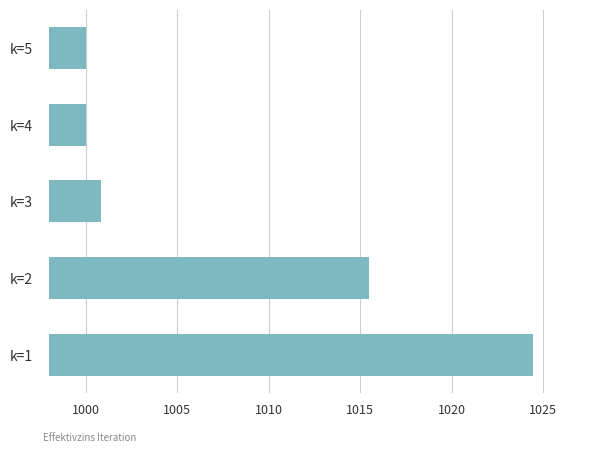

What is the change in value from k=1 to k=3?

-23.6